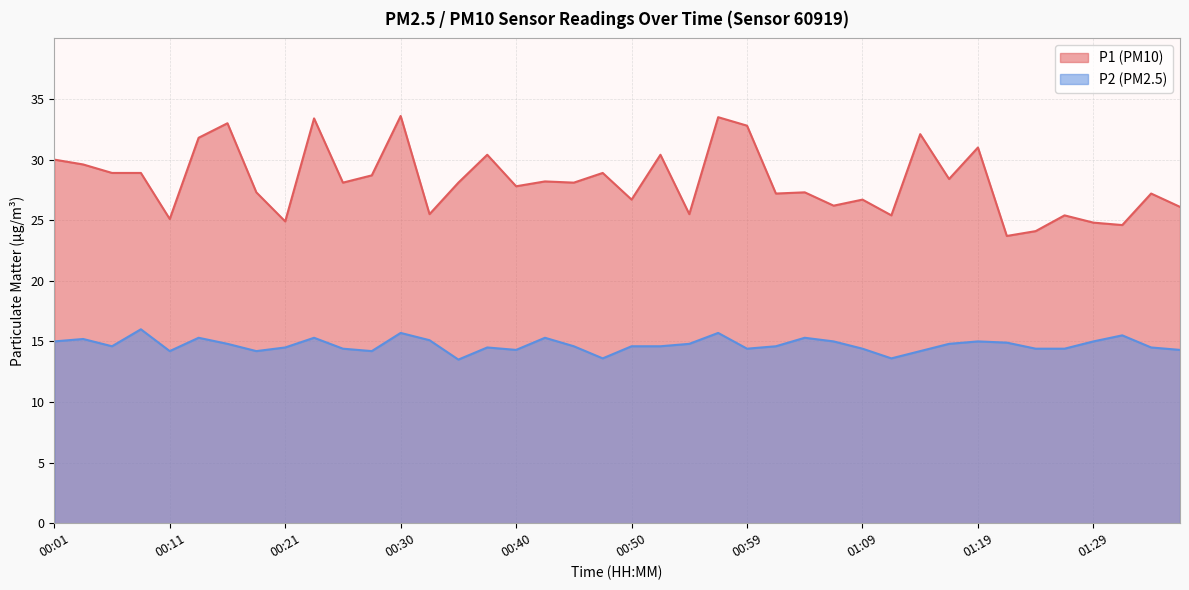

At which category does P1 reach its first local peak?

00:16